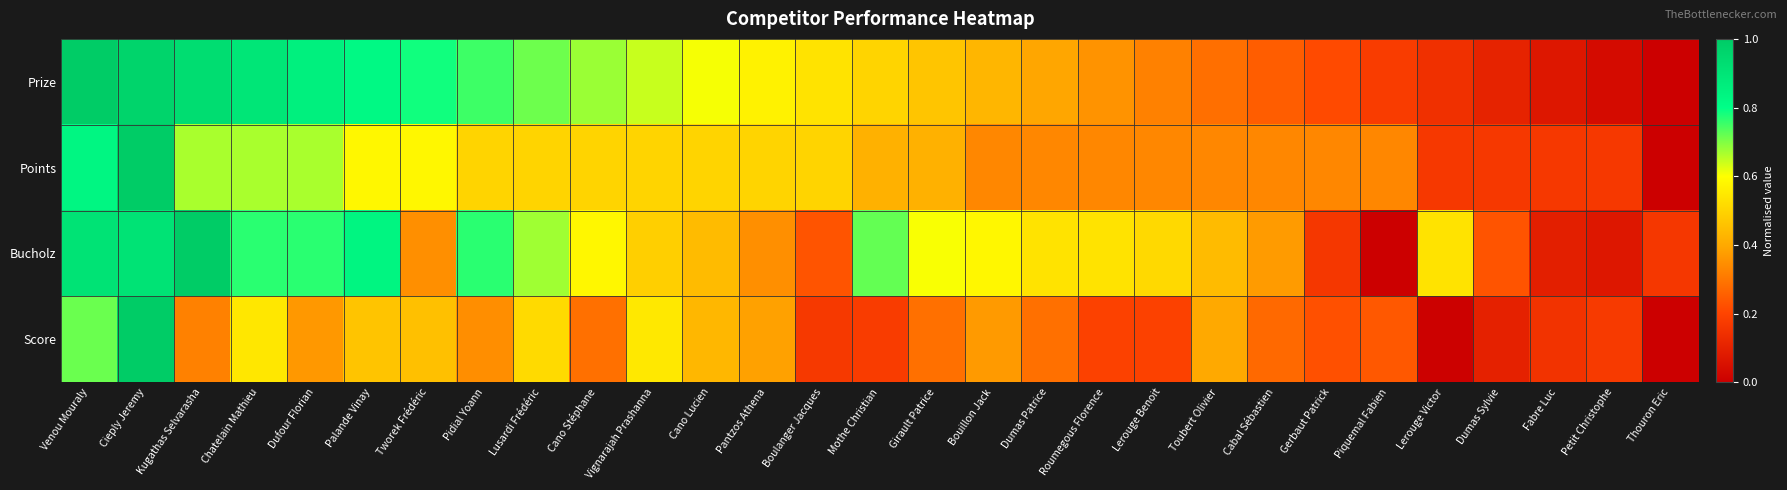

How many categories are shown in the chart?

29